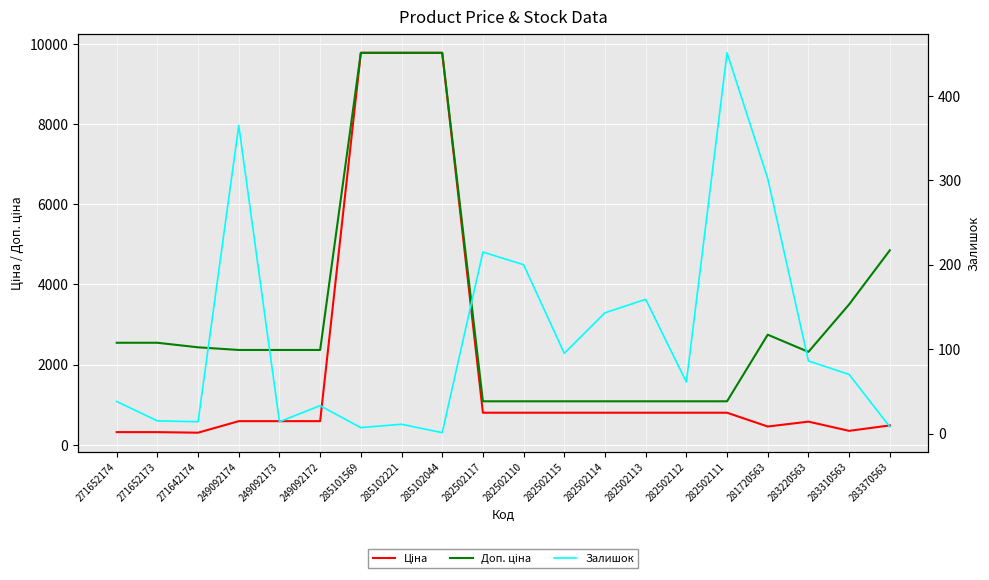

What is the difference between the maximum and minimum values in the Залишок series?

450.0